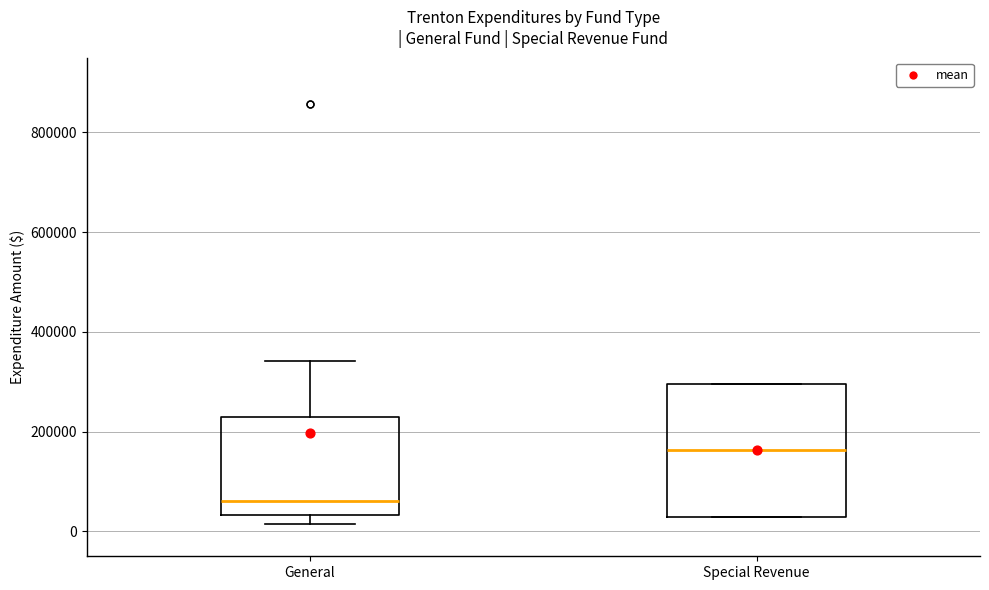

Where is the lower edge of the box for Special Revenue on the y-axis? The values are not printed on the chart, so give them approximately, as read against the axis.

20000